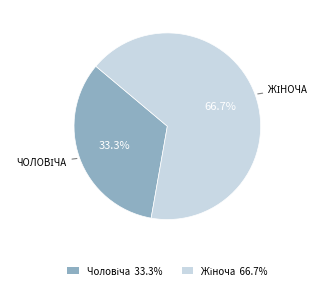

Count the number of slices in the pie.

2